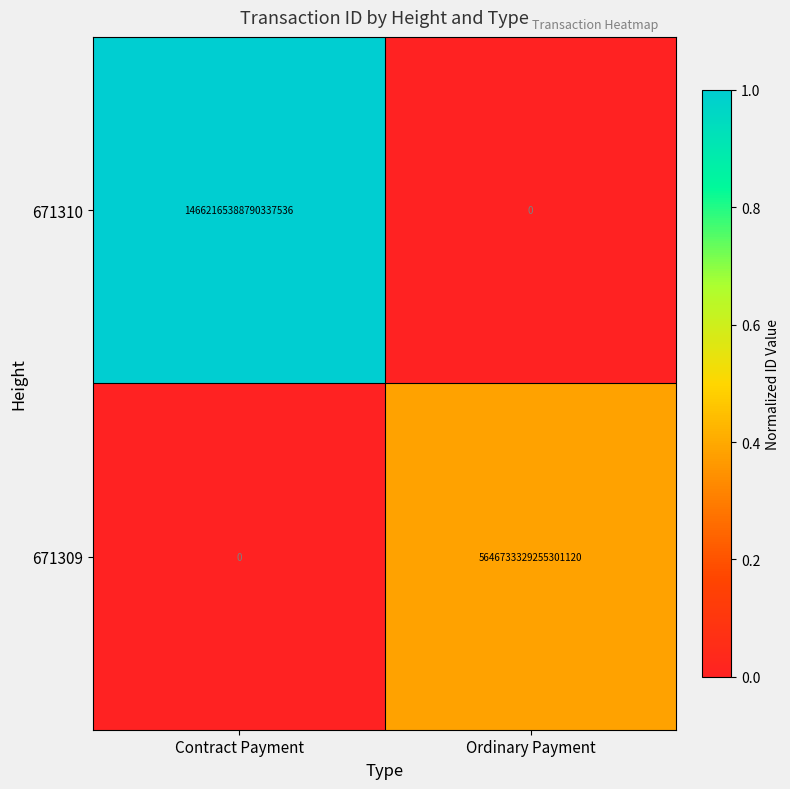

Is the value of 671309 at Ordinary Payment greater than the value of 671310 at Contract Payment?

No